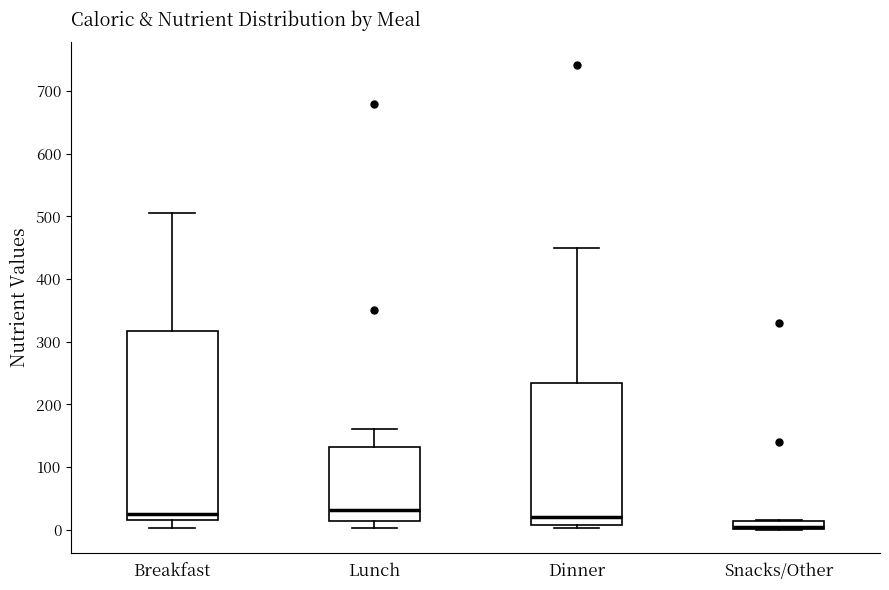

Where does the lower whisker of the box for Lunch end on the y-axis? The values are not printed on the chart, so give them approximately, as read against the axis.

0